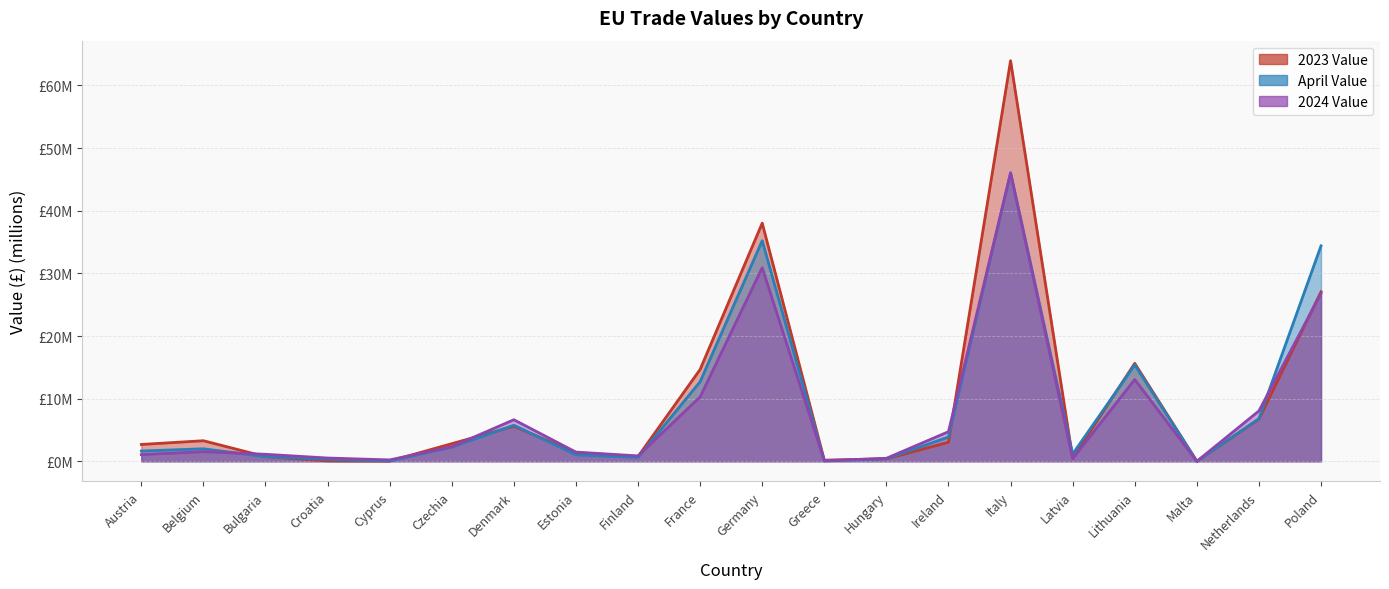

In 2024 Value, how many points are lower than both neighbors (excluding endpoints)?

5